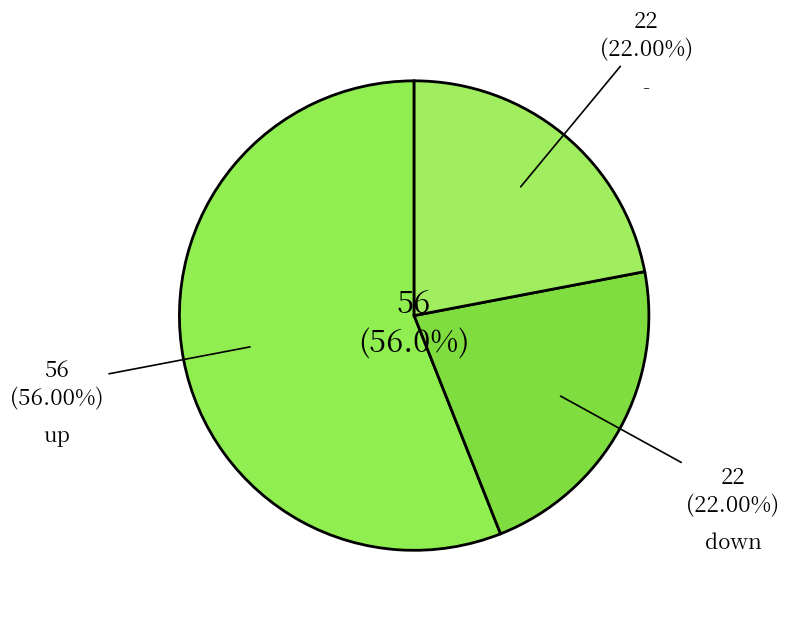

Is it true that - is 16% of the pie?

False